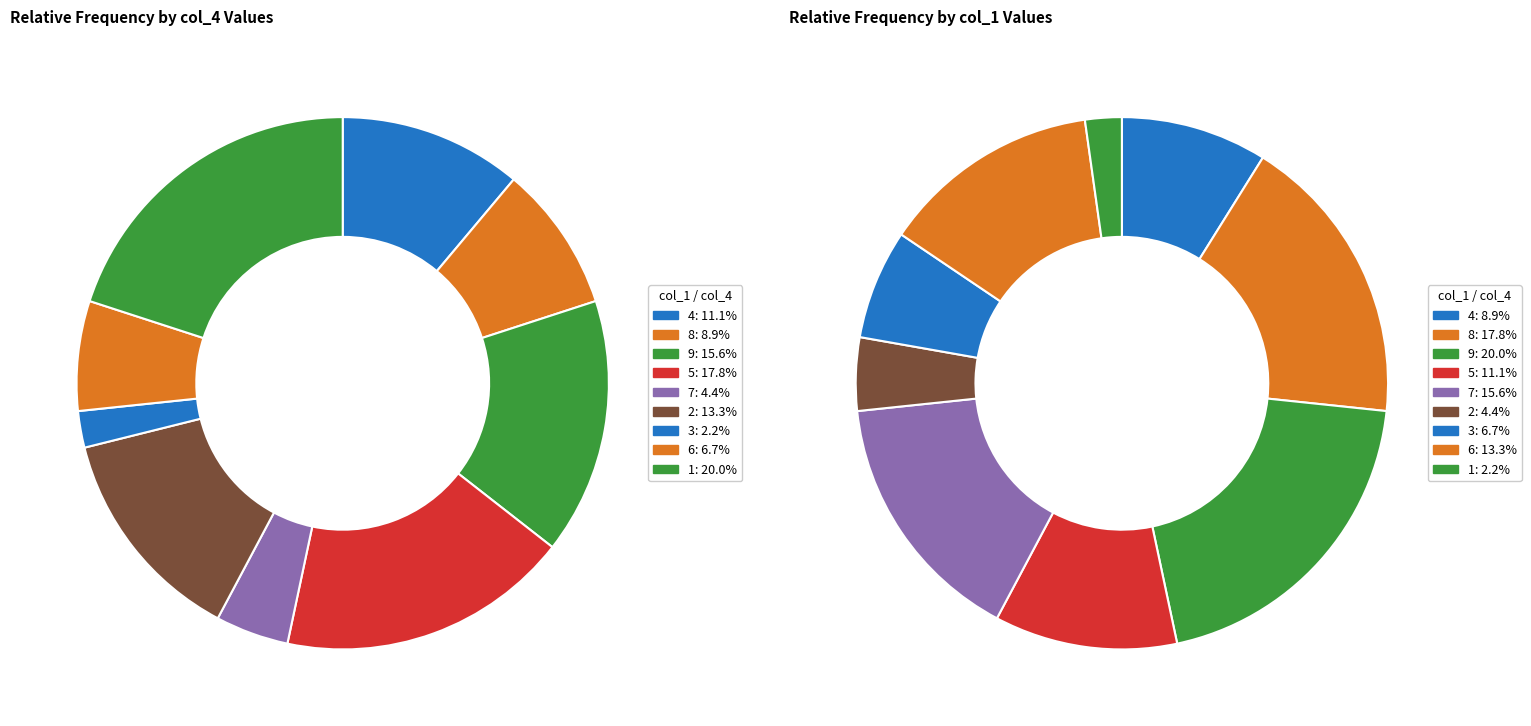

Which has a higher value, 9 or 3?

9